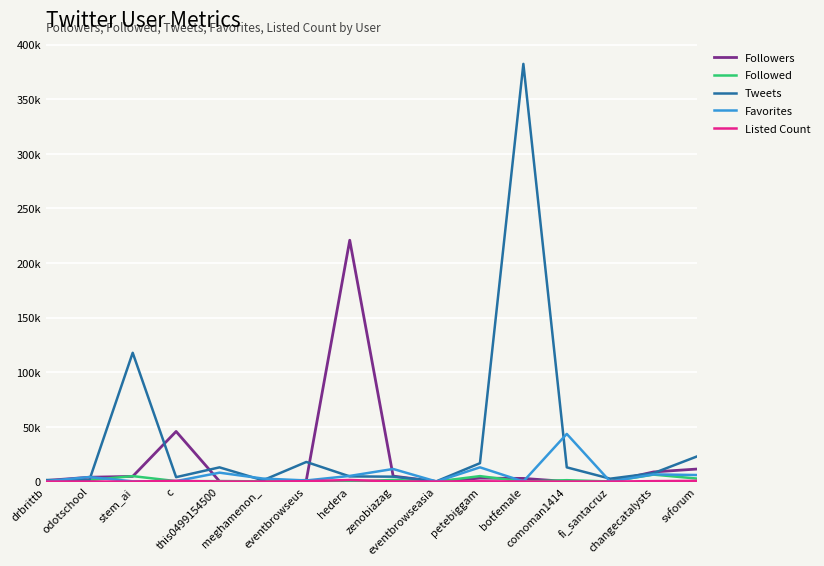

Is the value of Listed Count at eventbrowseasia greater than the value of Followers at fi_santacruz?

No